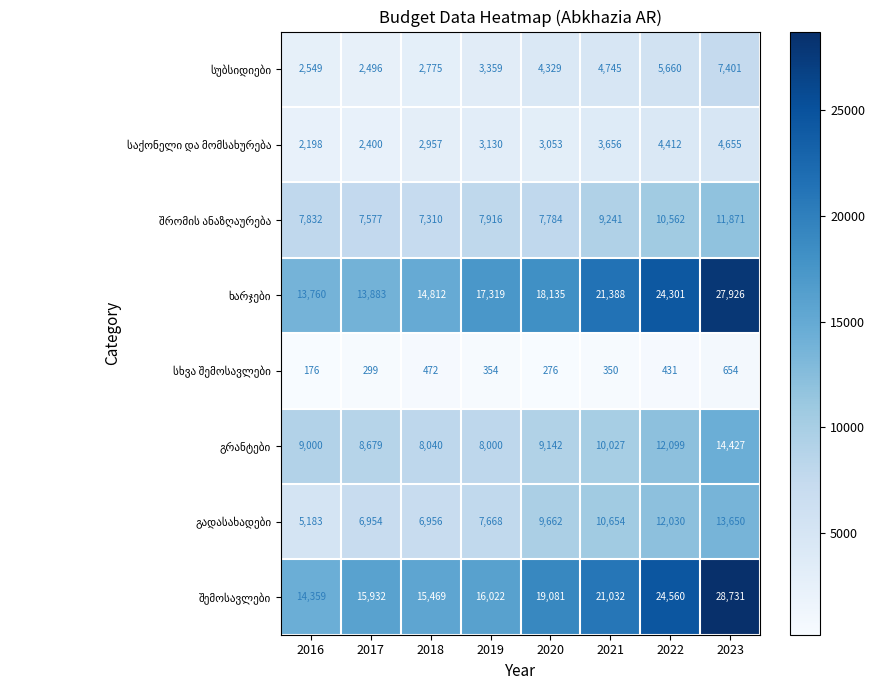

At which category is the sum across all series the highest?

2023